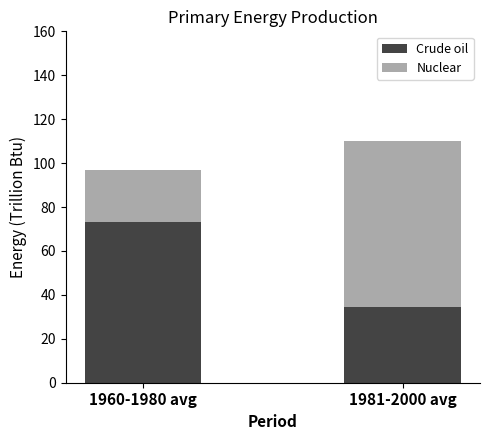

List the labels in order of Crude oil value, largest first.

1960-1980 avg, 1981-2000 avg